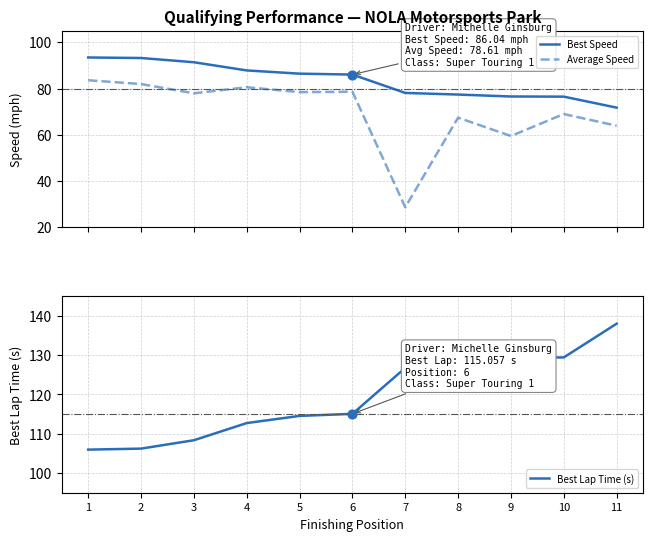

What is the total value across all series at 5?

279.4